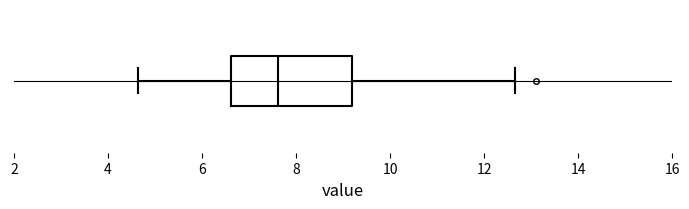

Where is the left edge of the box on the x-axis? The values are not printed on the chart, so give them approximately, as read against the axis.

6.6